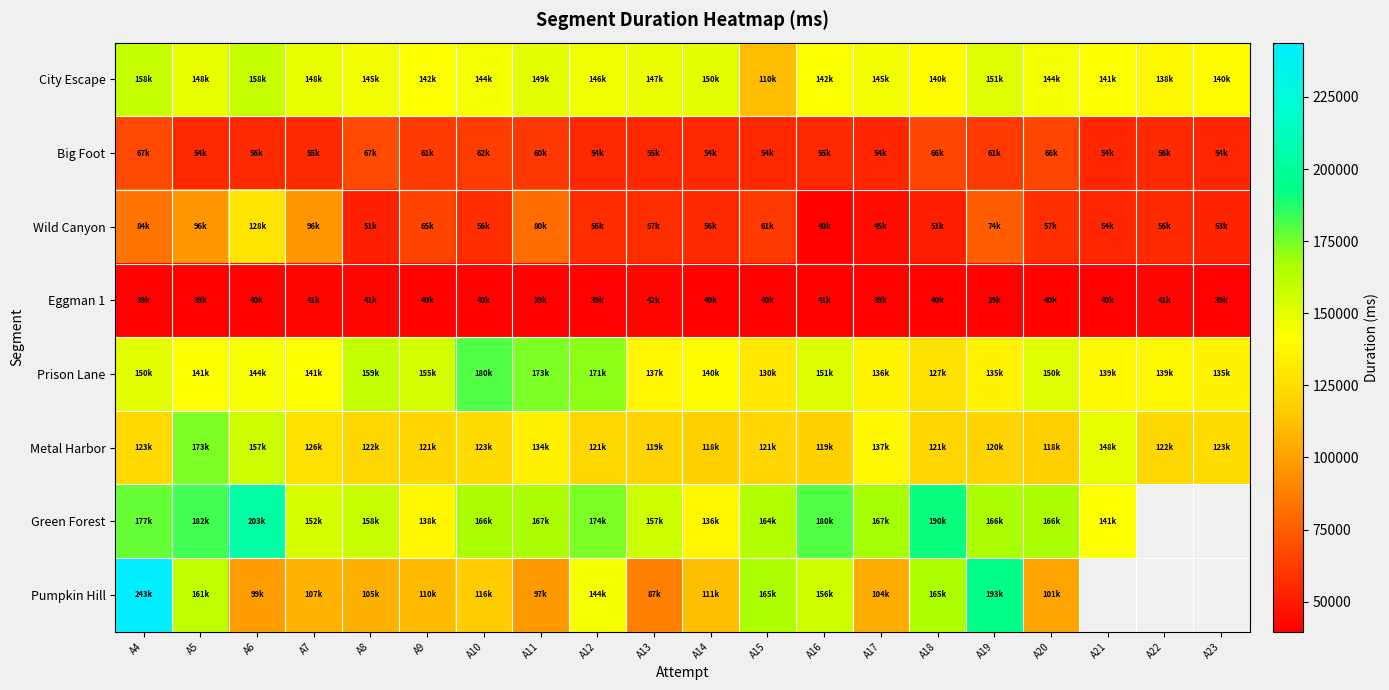

Rank the categories by Prison Lane value from lowest to highest.

A18, A15, A23, A19, A17, A13, A21, A22, A14, A7, A5, A6, A4, A20, A16, A9, A8, A12, A11, A10